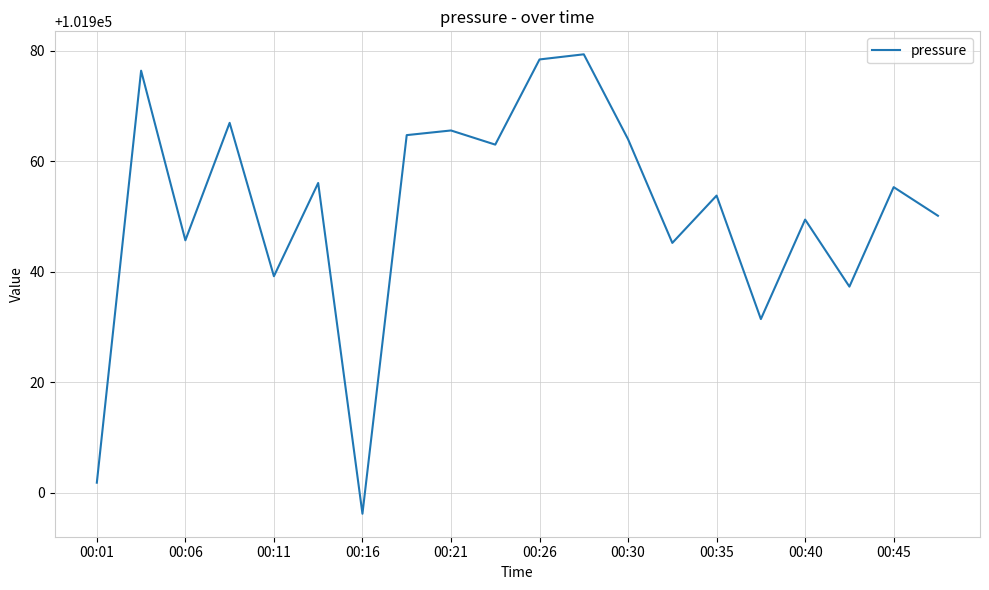

What is the difference between the second highest and second lowest values?

76.6